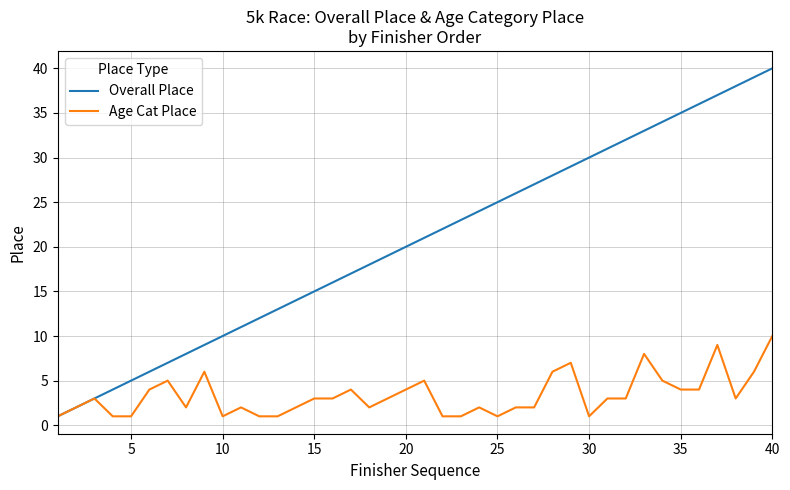

Is this an area chart (filled region under the line)?

No